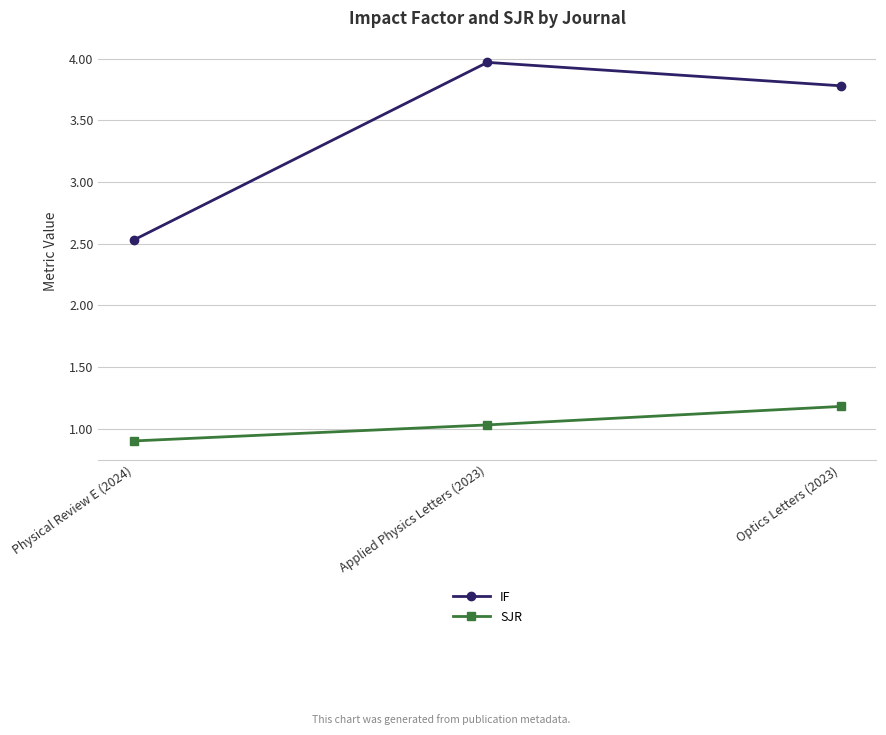

What is the average value of the SJR series?

1.0